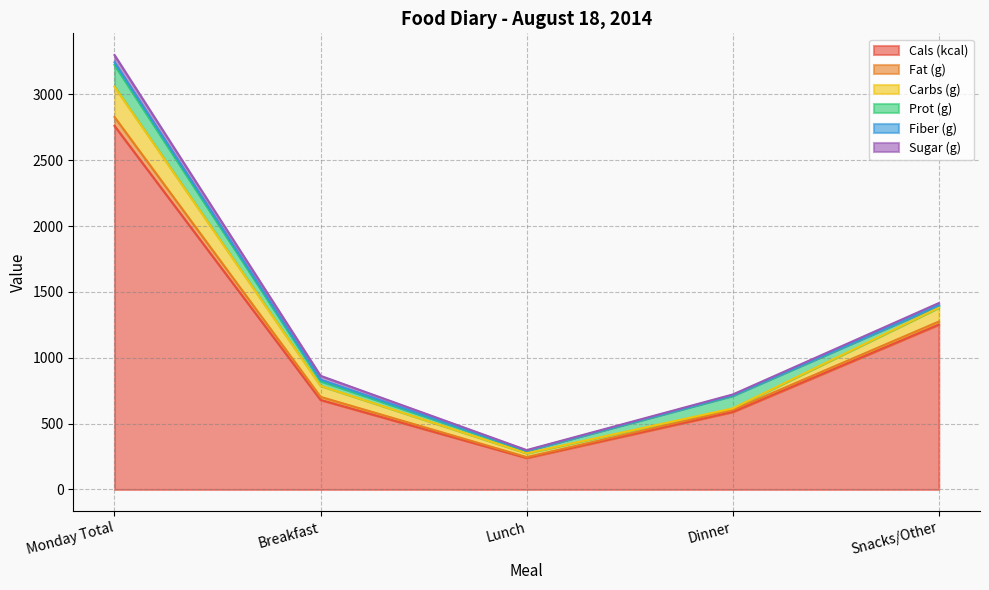

What is the difference between the Carbs (g) values at Snacks/Other and Lunch?

76.9